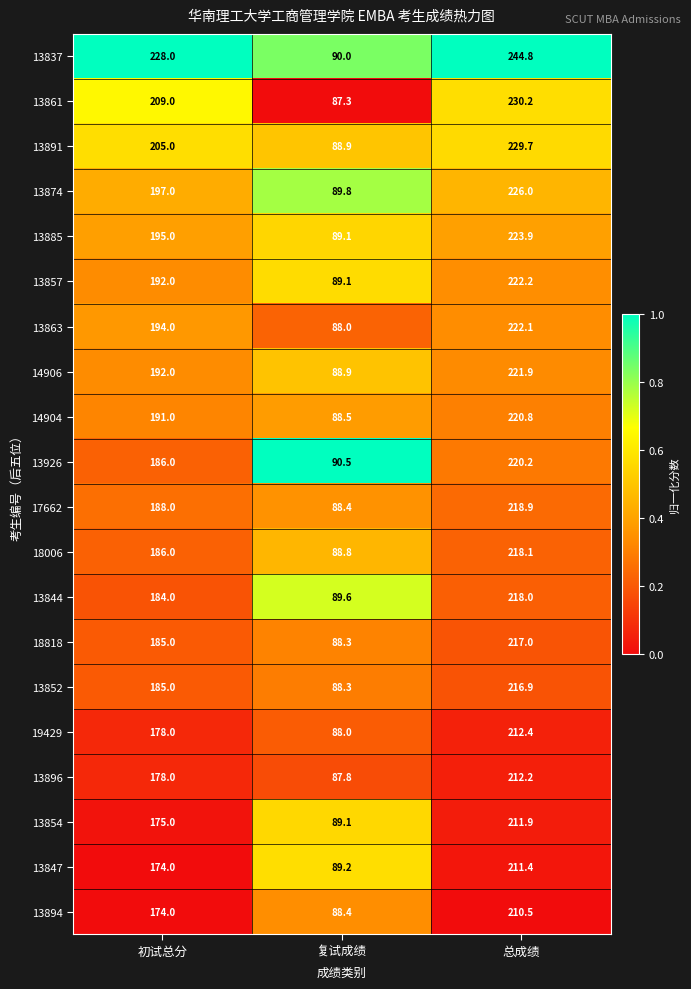

At 总成绩, list the series in order from smallest to largest.

13894, 13847, 13854, 13896, 19429, 13852, 18818, 13844, 18006, 17662, 13926, 14904, 14906, 13863, 13857, 13885, 13874, 13891, 13861, 13837